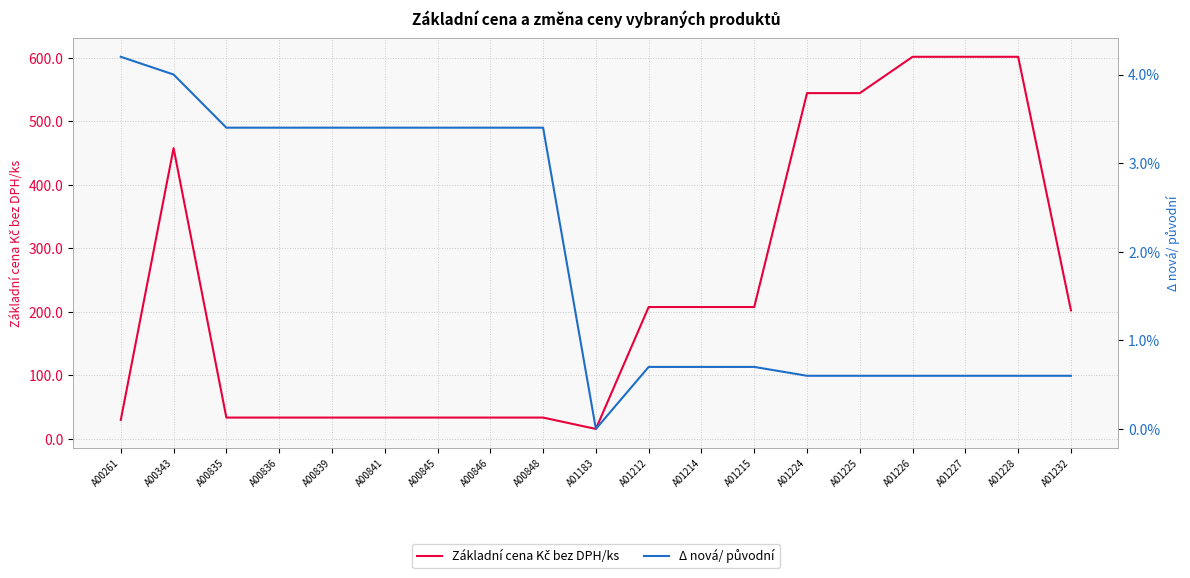

The value of Základní cena Kč bez DPH/ks at A01224 is 544.3. True or false?

True